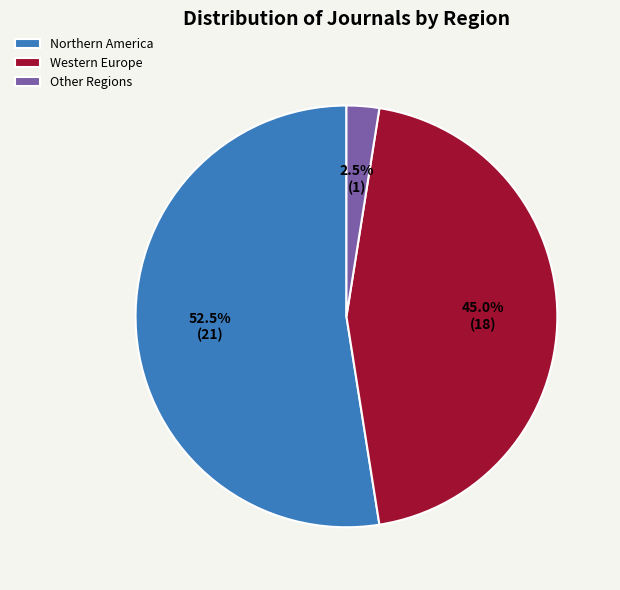

What is the largest slice in the pie chart?

Northern America